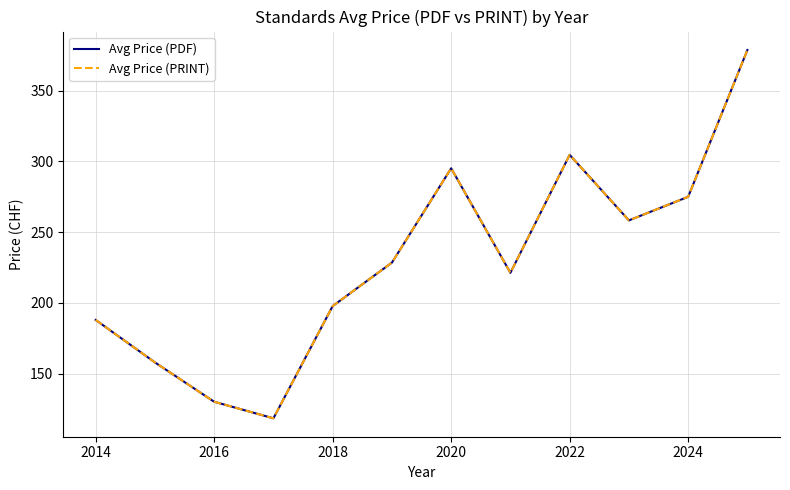

Is this an area chart (filled region under the line)?

No